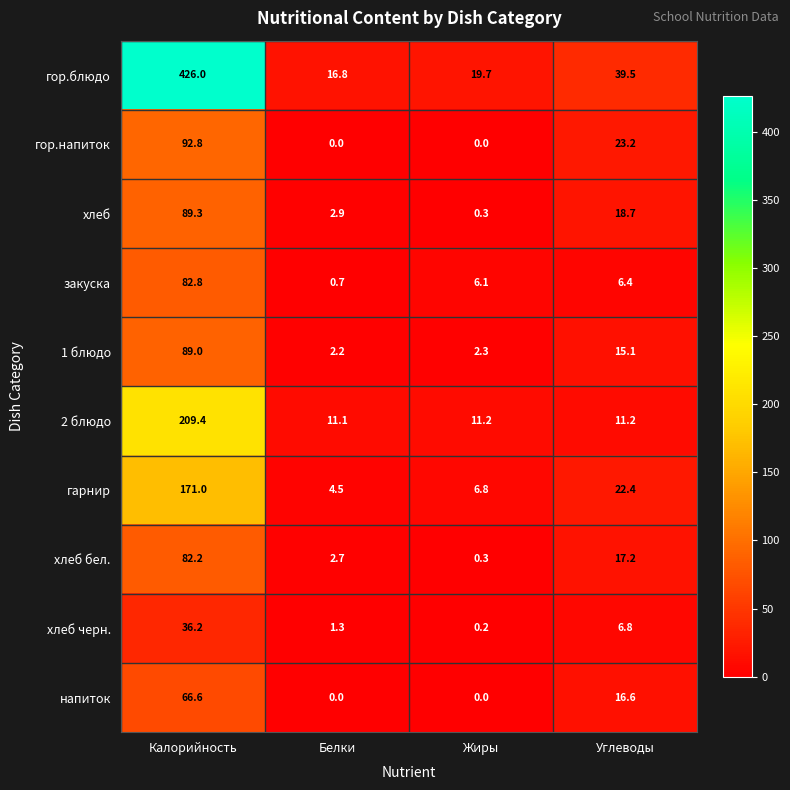

What is the total value across all series at Белки?

42.2